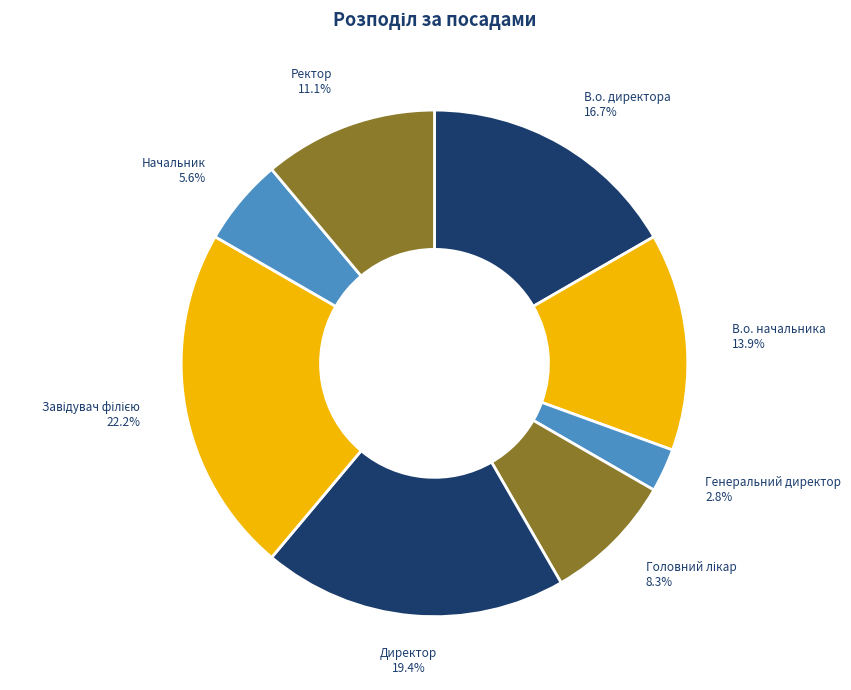

To the nearest percent, what is the difference between the В.о. директора and Ректор slice percentages?

6%